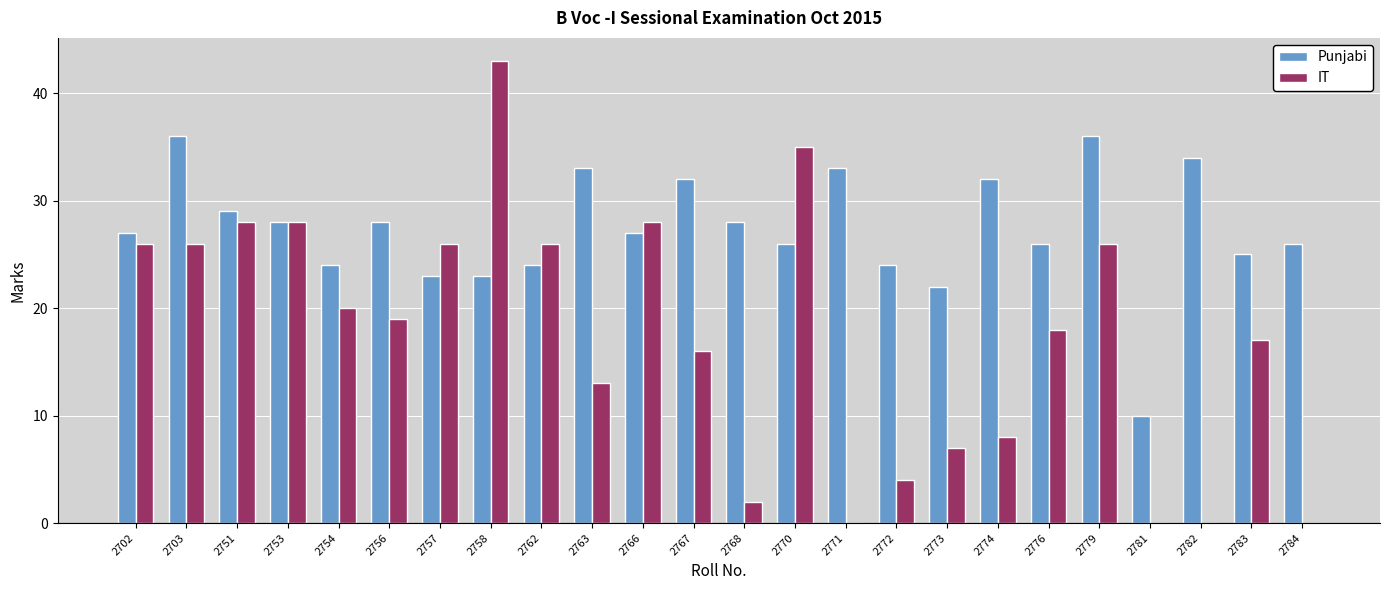

How many groups of bars are there?

24